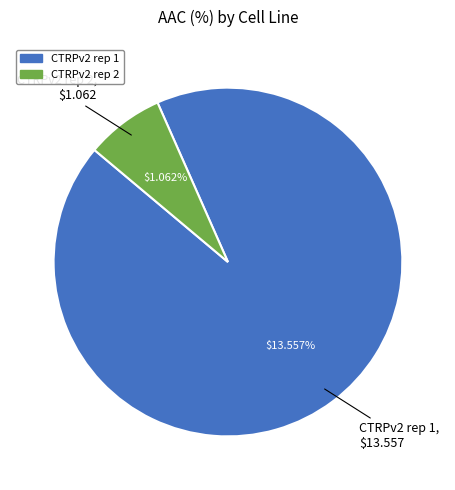

Is it true that CTRPv2 rep 2 is 7% of the pie?

True